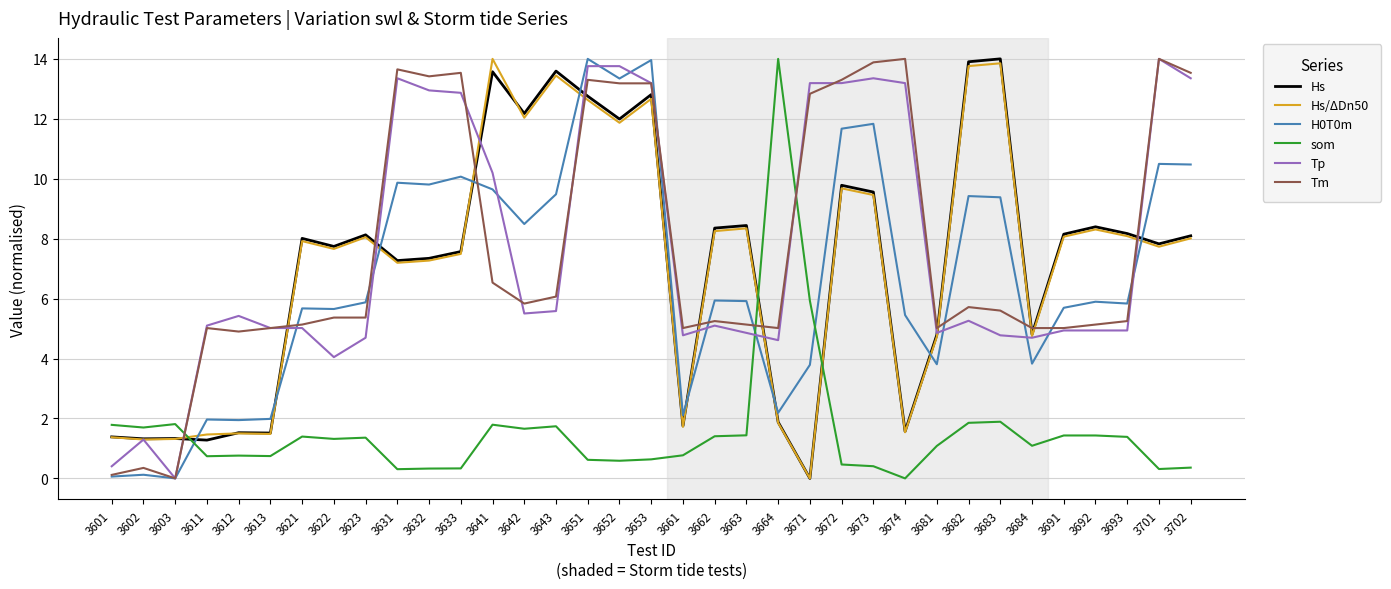

Read the H0T0m value at 3674.

5.5